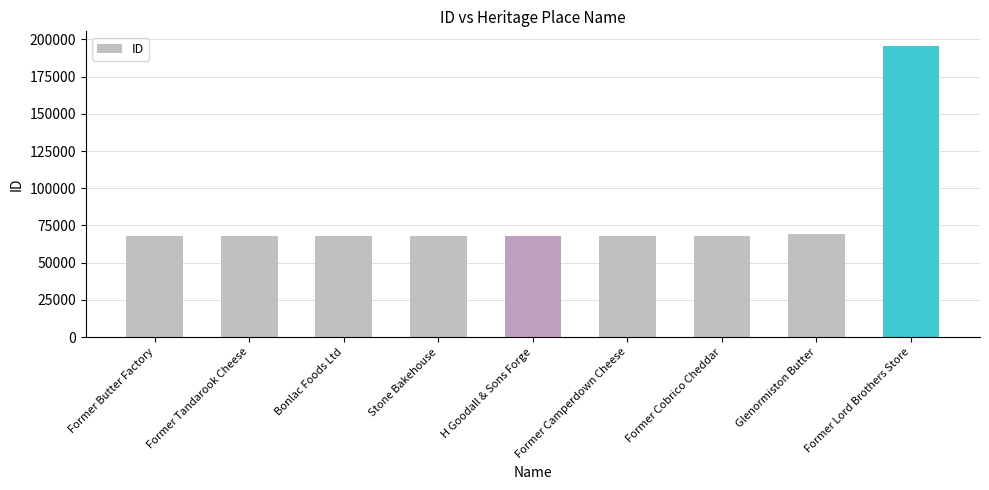

Count the number of categories in the chart.

9